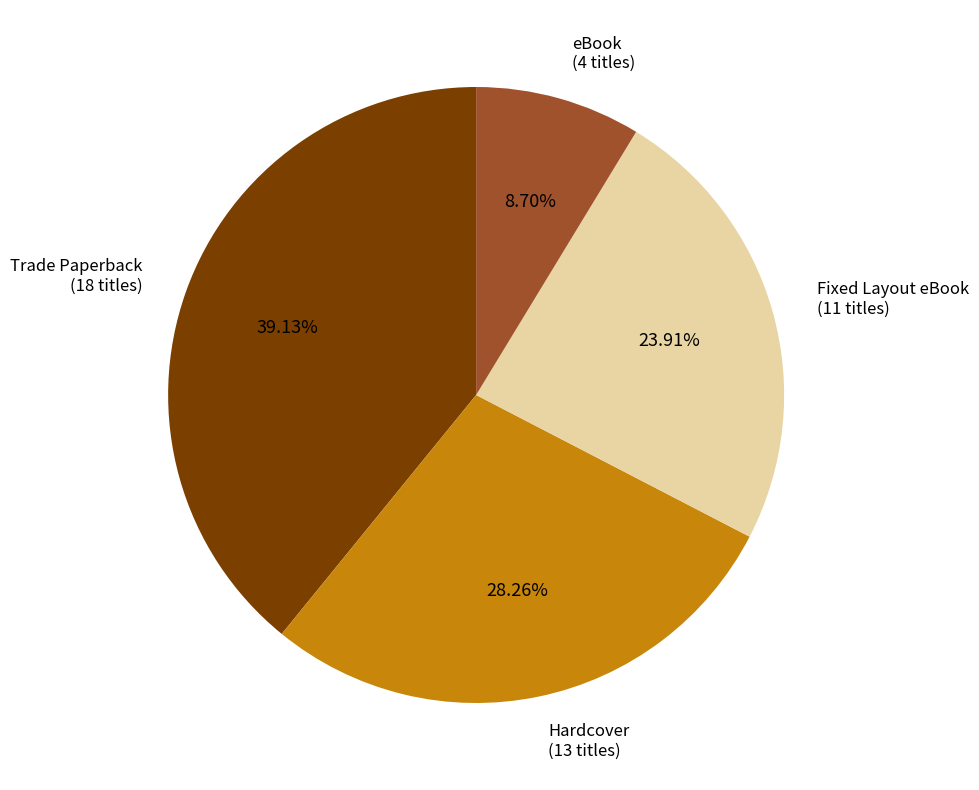

Is there a majority slice in this chart?

No